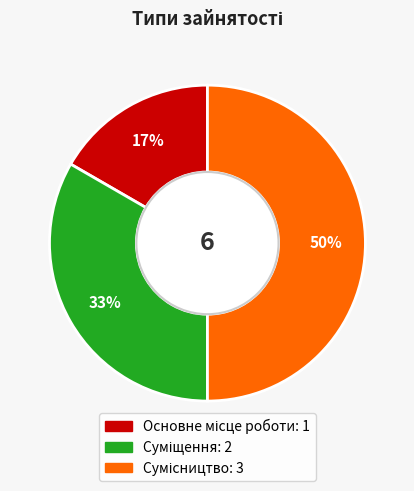

To the nearest percent, what is the average slice percentage?

33%